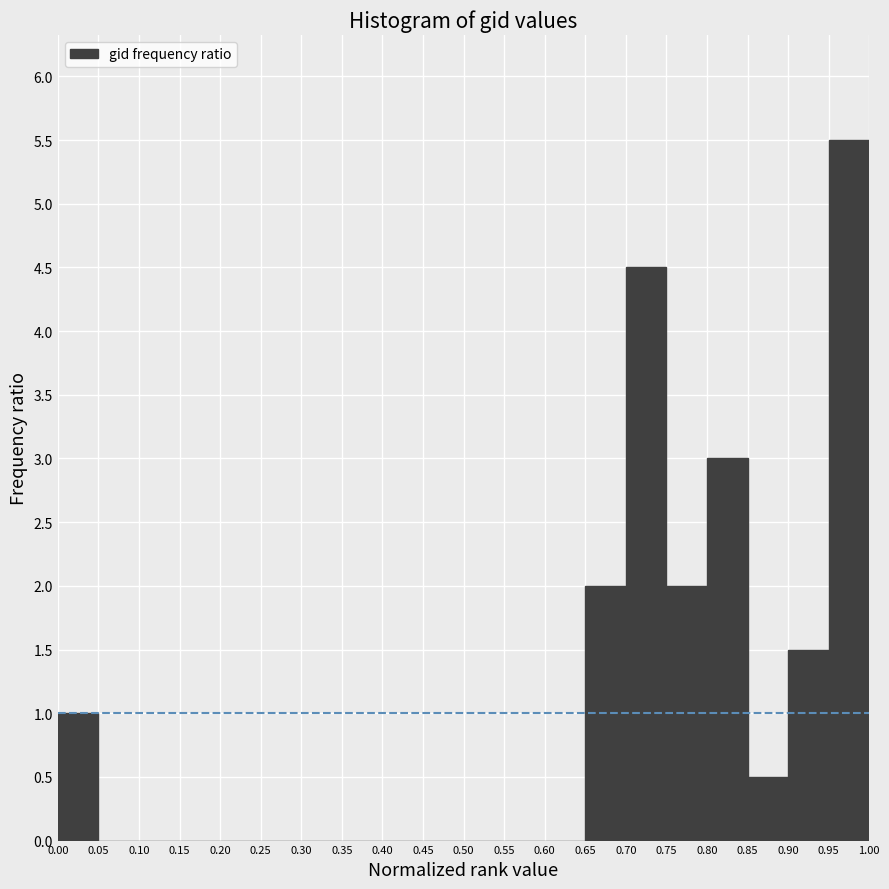

Reading left to right, transcribe this chart: for each bar, give the range it covers on the x-axis and its height. The values are not printed on the chart, so give them approximately, as read against the axis.

0.00 to 0.05: 1.0
0.05 to 0.10: 0
0.10 to 0.15: 0
0.15 to 0.20: 0
0.20 to 0.25: 0
0.25 to 0.30: 0
0.30 to 0.35: 0
0.35 to 0.40: 0
0.40 to 0.45: 0
0.45 to 0.50: 0
0.50 to 0.55: 0
0.55 to 0.60: 0
0.60 to 0.65: 0
0.65 to 0.70: 2.0
0.70 to 0.75: 4.5
0.75 to 0.80: 2.0
0.80 to 0.85: 3.0
0.85 to 0.90: 0.5
0.90 to 0.95: 1.5
0.95 to 1.00: 5.5